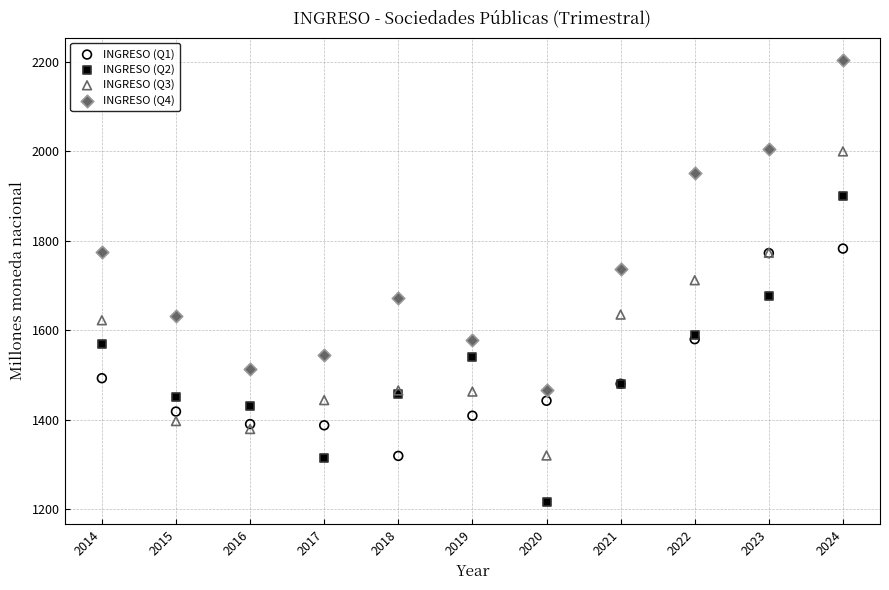

Which series reaches the minimum Y coordinate?

INGRESO (Q2)